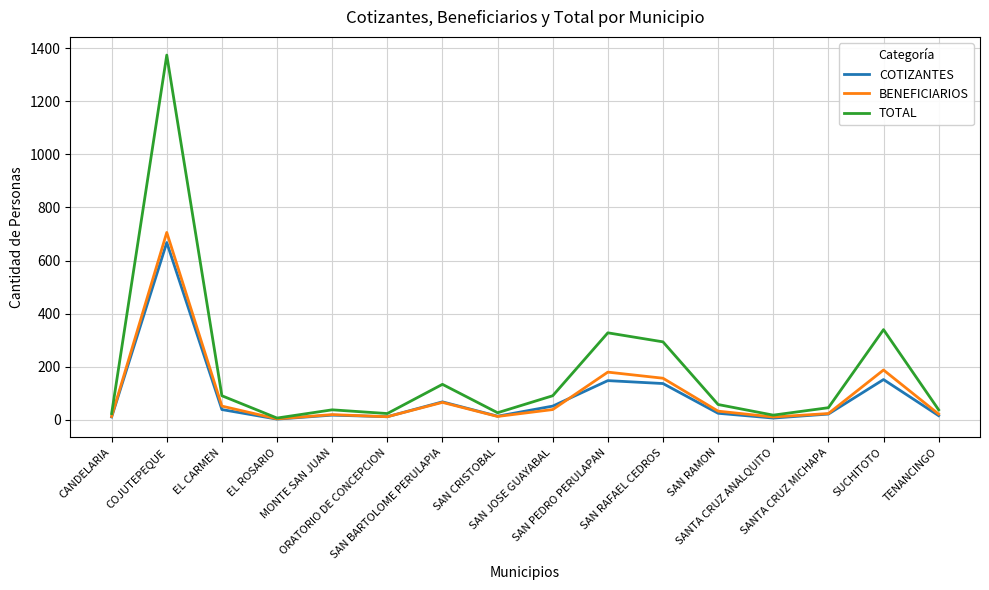

Where is the first local minimum for TOTAL?

EL ROSARIO